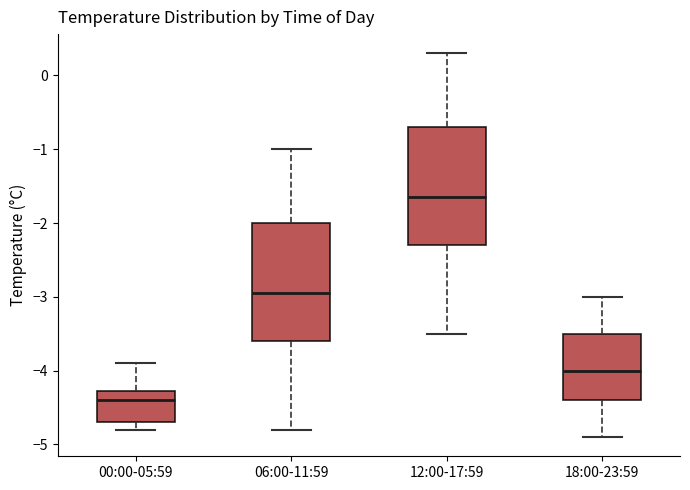

Reading left to right, transcribe this box plot: for each box, give where its median line is, the range the box spans, and where its two whiskers end, as read against the y-axis. The values are not printed on the chart, so give them approximately, as read against the axis.

00:00-05:59: median -4.4, box -4.7 to -4.3, whiskers -4.8 to -3.9
06:00-11:59: median -2.9, box -3.6 to -2.0, whiskers -4.8 to -1.0
12:00-17:59: median -1.6, box -2.3 to -0.7, whiskers -3.5 to 0.3
18:00-23:59: median -4.0, box -4.4 to -3.5, whiskers -4.9 to -3.0